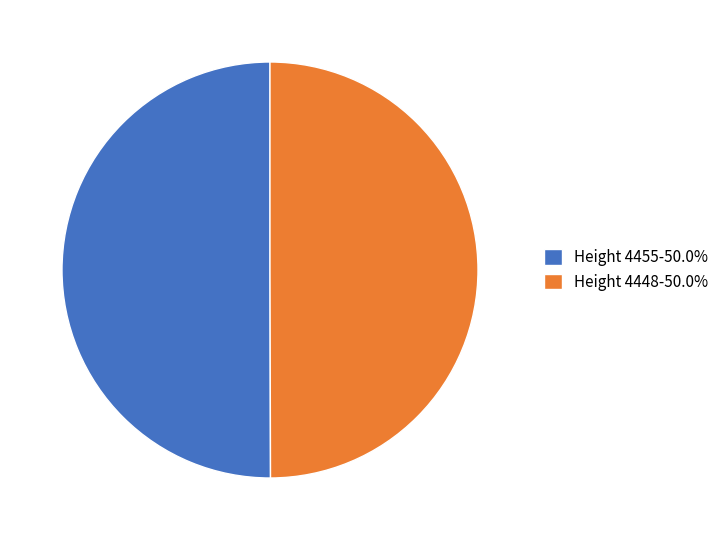

Approximately how many times larger is the value at Height 4448-50.0% compared to Height 4455-50.0%?

1.0